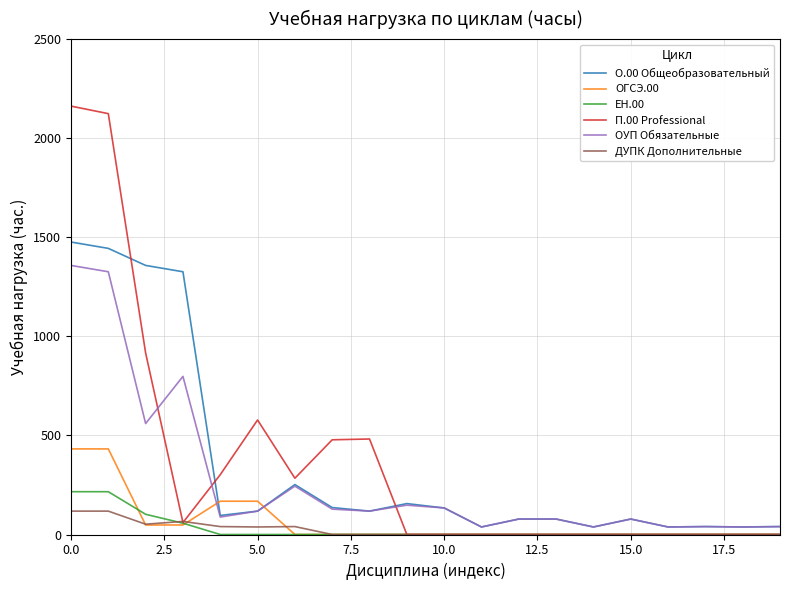

Which series has the largest range (max minus min)?

П.00 Professional